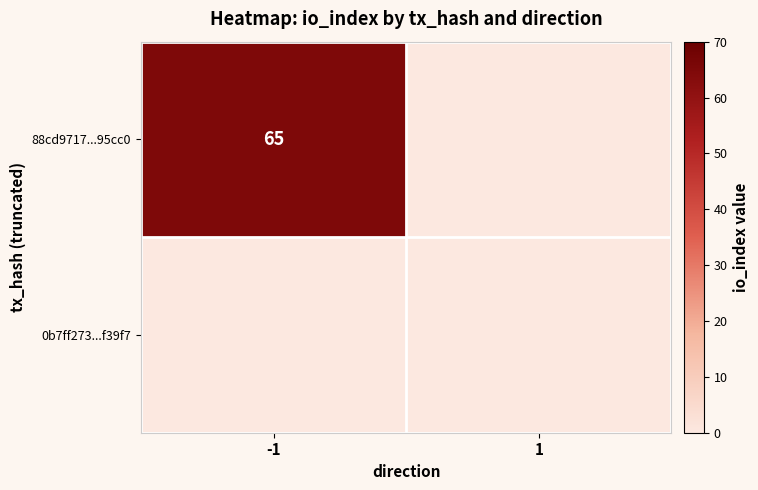

The 88cd9717...95cc0 series shows 65 at -1. True or false?

True